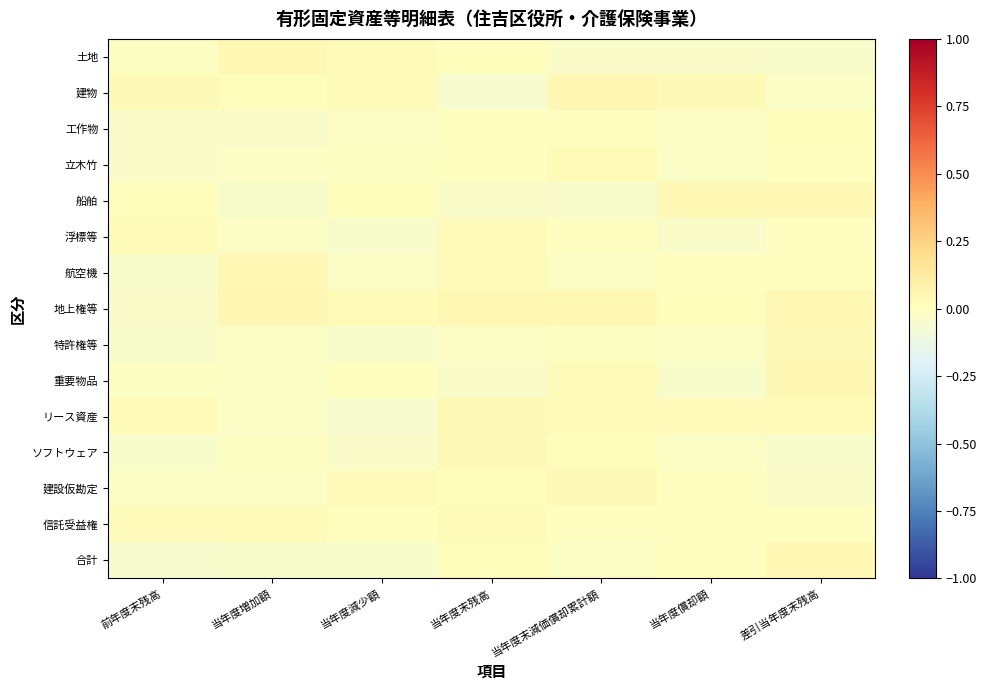

Reading right to left, what are all the values shown in this chart?

土地: 差引当年度末残高=-0.0	当年度償却額=-0.0	当年度末減価償却累計額=-0.0	当年度末残高=0.0	当年度減少額=0.0	当年度増加額=0.0	前年度末残高=-0.0
建物: 差引当年度末残高=-0.0	当年度償却額=0.0	当年度末減価償却累計額=0.0	当年度末残高=-0.0	当年度減少額=0.0	当年度増加額=0.0	前年度末残高=0.0
工作物: 差引当年度末残高=0.0	当年度償却額=-0.0	当年度末減価償却累計額=-0.0	当年度末残高=0.0	当年度減少額=-0.0	当年度増加額=-0.0	前年度末残高=-0.0
立木竹: 差引当年度末残高=0.0	当年度償却額=-0.0	当年度末減価償却累計額=0.0	当年度末残高=-0.0	当年度減少額=-0.0	当年度増加額=-0.0	前年度末残高=-0.0
船舶: 差引当年度末残高=0.0	当年度償却額=0.0	当年度末減価償却累計額=-0.0	当年度末残高=-0.0	当年度減少額=0.0	当年度増加額=-0.0	前年度末残高=0.0
浮標等: 差引当年度末残高=-0.0	当年度償却額=-0.0	当年度末減価償却累計額=-0.0	当年度末残高=0.0	当年度減少額=-0.0	当年度増加額=-0.0	前年度末残高=0.0
航空機: 差引当年度末残高=0.0	当年度償却額=0.0	当年度末減価償却累計額=-0.0	当年度末残高=0.0	当年度減少額=-0.0	当年度増加額=0.0	前年度末残高=-0.0
地上権等: 差引当年度末残高=0.0	当年度償却額=0.0	当年度末減価償却累計額=0.0	当年度末残高=0.0	当年度減少額=0.0	当年度増加額=0.0	前年度末残高=-0.0
特許権等: 差引当年度末残高=0.0	当年度償却額=-0.0	当年度末減価償却累計額=-0.0	当年度末残高=-0.0	当年度減少額=-0.0	当年度増加額=-0.0	前年度末残高=-0.0
重要物品: 差引当年度末残高=0.0	当年度償却額=-0.0	当年度末減価償却累計額=0.0	当年度末残高=-0.0	当年度減少額=0.0	当年度増加額=-0.0	前年度末残高=-0.0
リース資産: 差引当年度末残高=0.0	当年度償却額=0.0	当年度末減価償却累計額=0.0	当年度末残高=0.0	当年度減少額=-0.0	当年度増加額=-0.0	前年度末残高=0.0
ソフトウェア: 差引当年度末残高=-0.0	当年度償却額=-0.0	当年度末減価償却累計額=0.0	当年度末残高=0.0	当年度減少額=-0.0	当年度増加額=-0.0	前年度末残高=-0.0
建設仮勘定: 差引当年度末残高=-0.0	当年度償却額=-0.0	当年度末減価償却累計額=0.0	当年度末残高=0.0	当年度減少額=0.0	当年度増加額=-0.0	前年度末残高=-0.0
信託受益権: 差引当年度末残高=-0.0	当年度償却額=0.0	当年度末減価償却累計額=-0.0	当年度末残高=0.0	当年度減少額=0.0	当年度増加額=0.0	前年度末残高=0.0
合計: 差引当年度末残高=0.0	当年度償却額=0.0	当年度末減価償却累計額=-0.0	当年度末残高=0.0	当年度減少額=-0.0	当年度増加額=-0.0	前年度末残高=-0.0